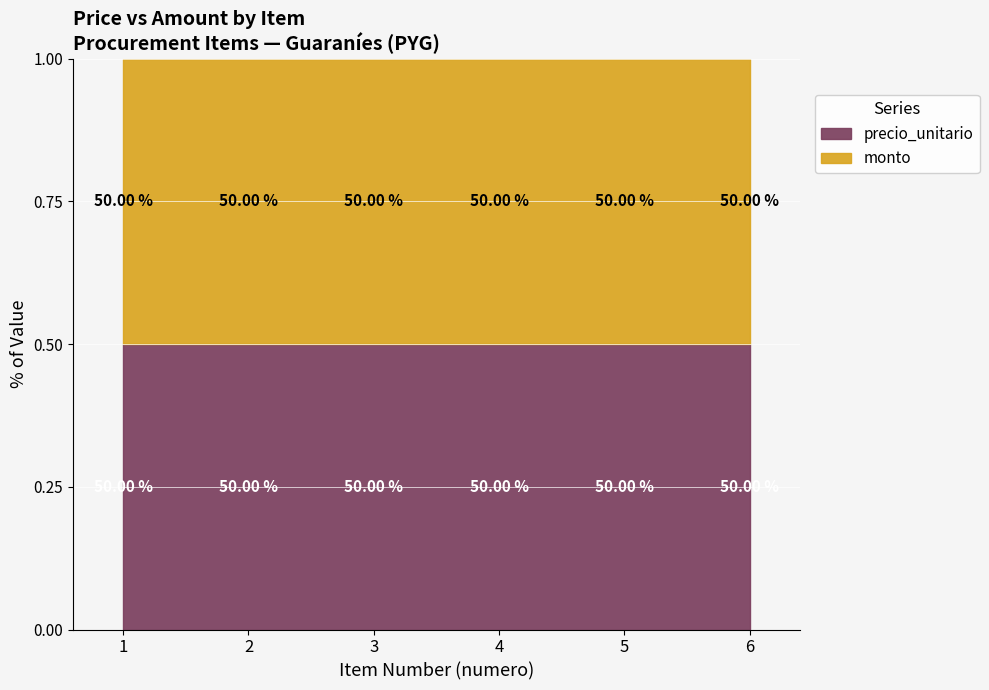

Which label corresponds to the largest value in the chart?

1